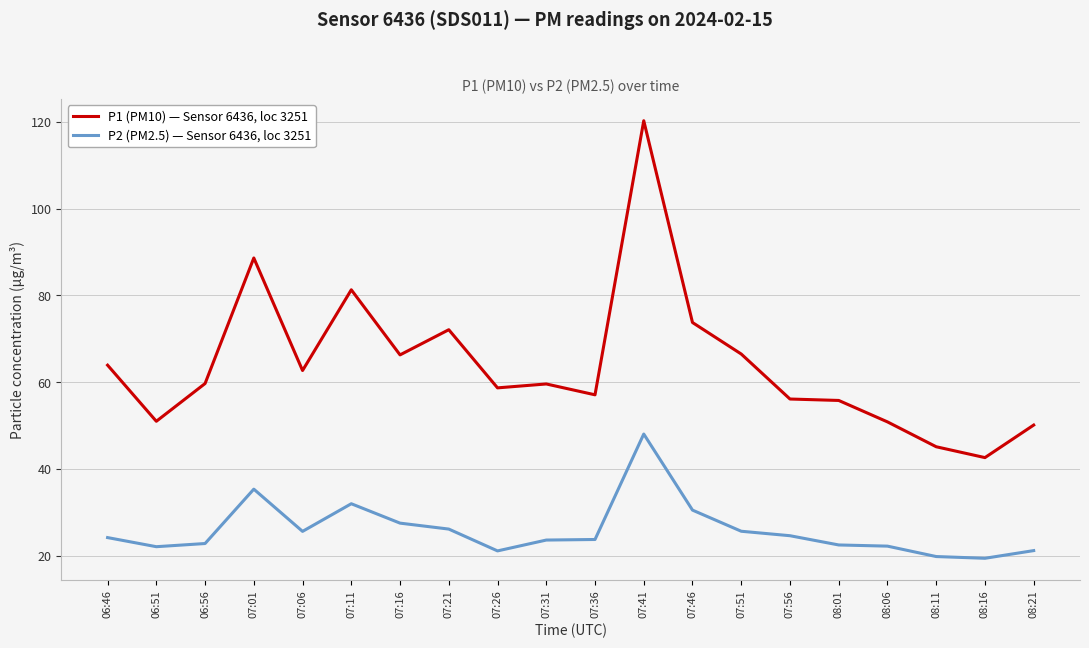

True or false: P2 (PM2.5) — Sensor 6436, loc 3251 and P1 (PM10) — Sensor 6436, loc 3251 intersect in this chart.

False